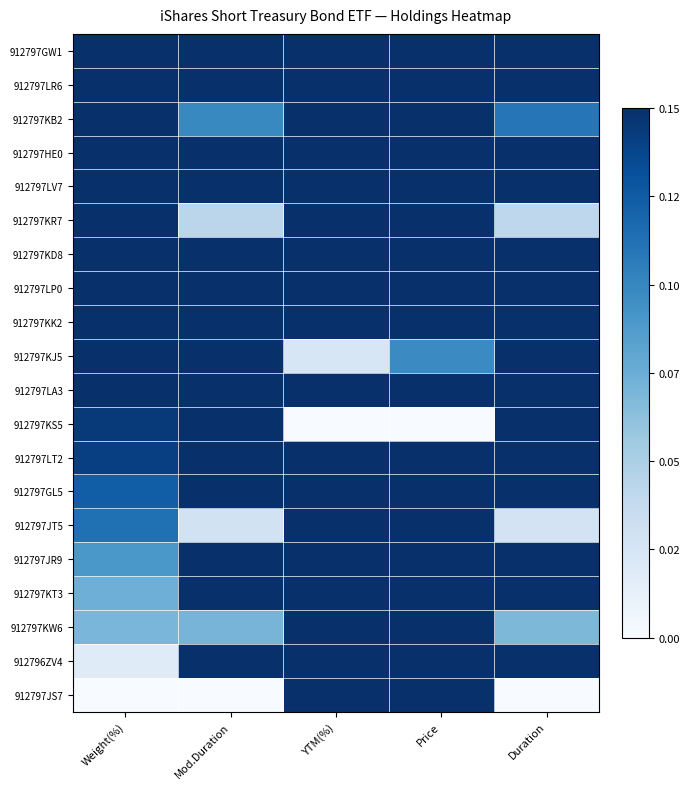

How many distinct data groups are displayed?

20